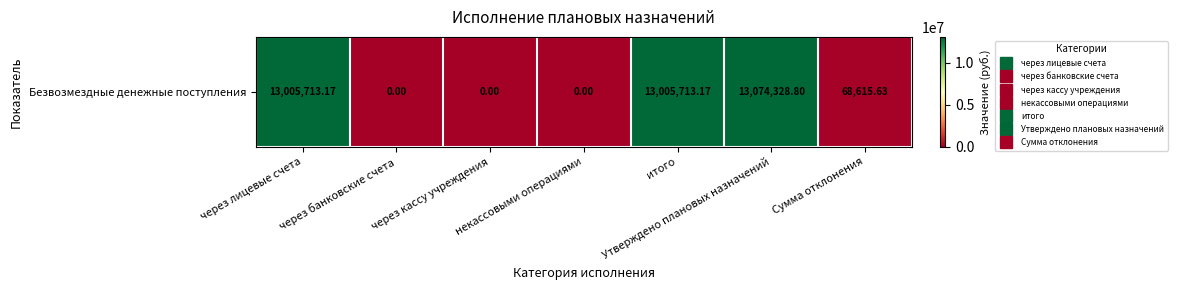

What is the change in value from итого to Сумма отклонения?

-12937097.5